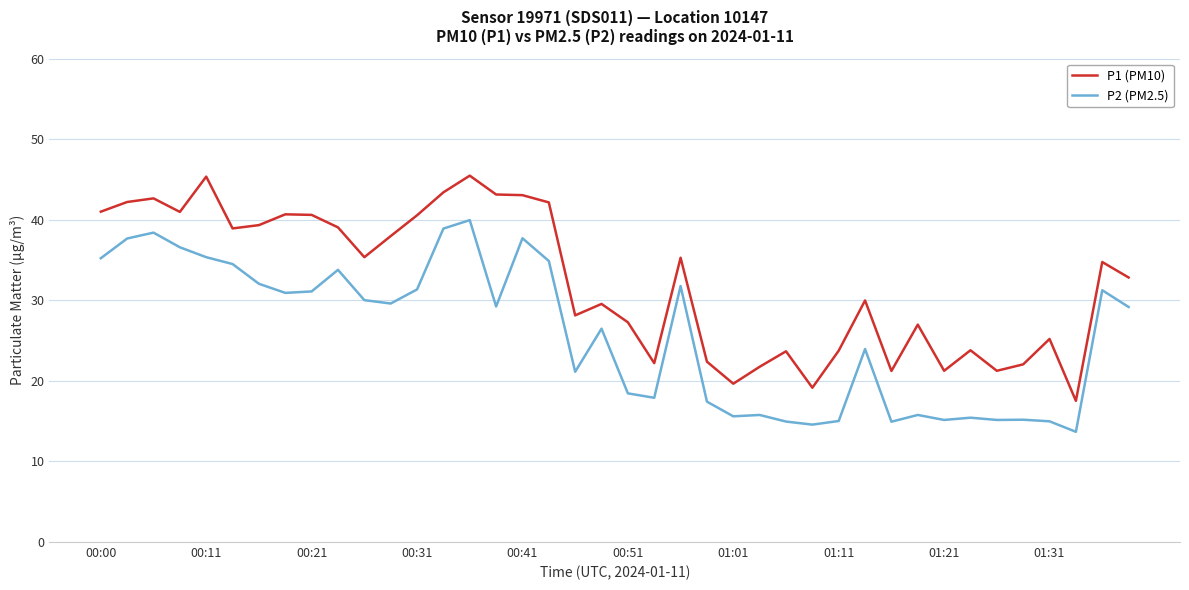

List the series in order of their peak value, highest first.

P1 (PM10), P2 (PM2.5)